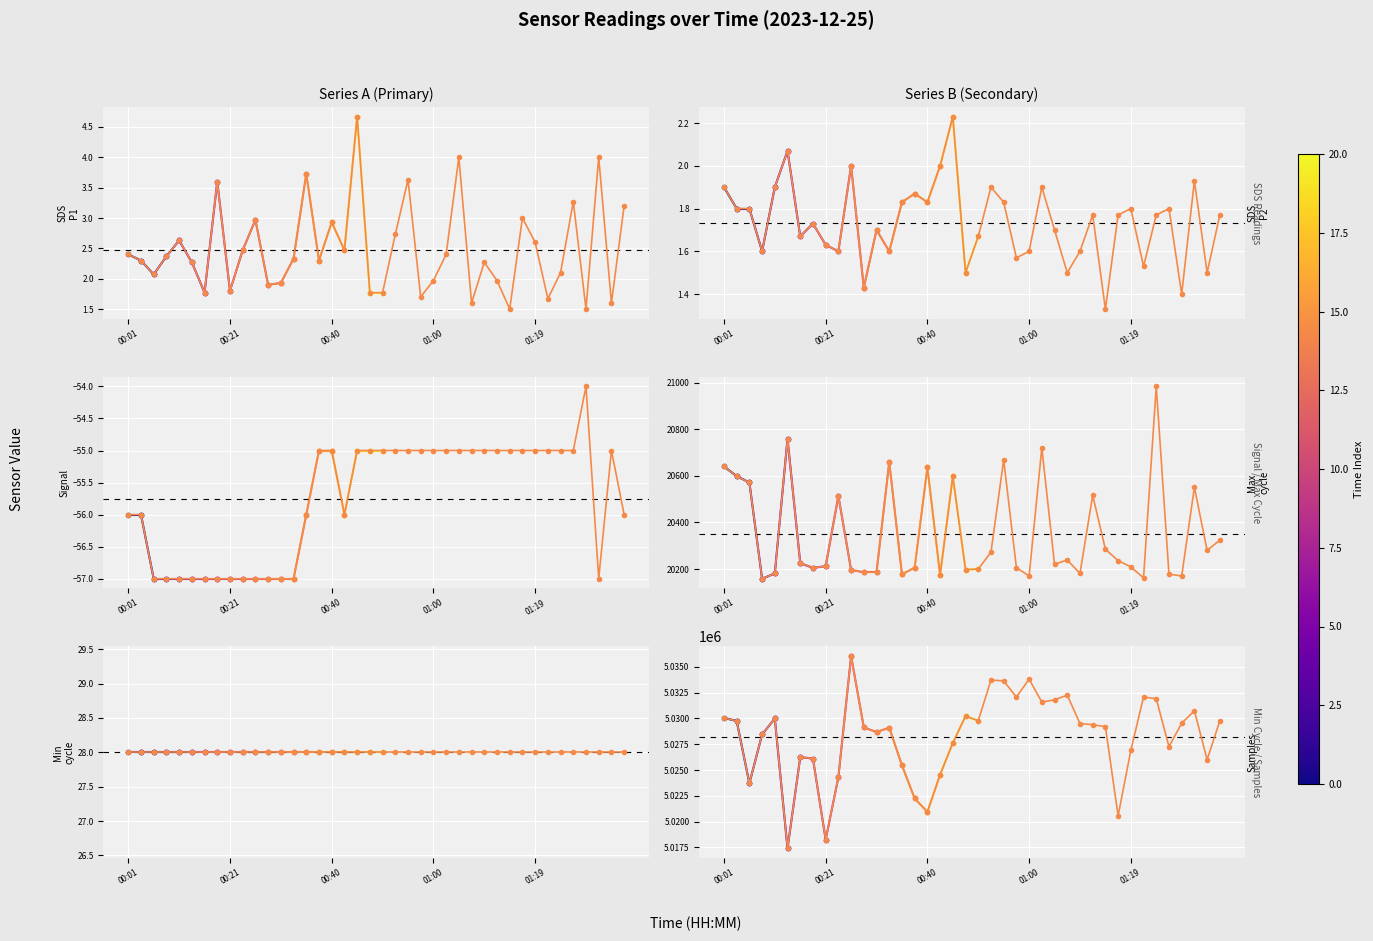

Between 01:07 and 00:55, which is larger?

00:55